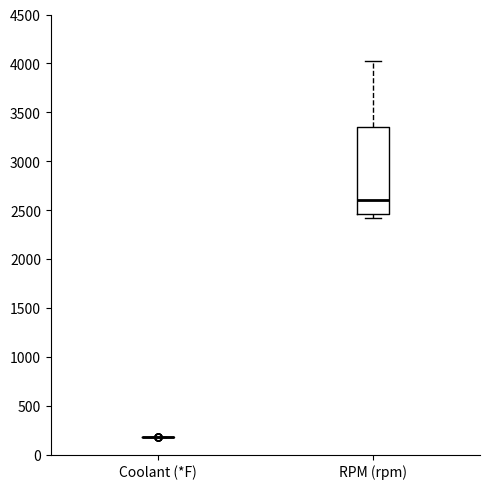

Reading left to right, read every box against the y-axis: the position of its median line, the range the box covers, and the ends of its whiskers. The values are not printed on the chart, so give them approximately, as read against the axis.

Coolant (*F): box collapsed to a line at 200, whiskers 200 to 200
RPM (rpm): median 2600, box 2450 to 3350, whiskers 2400 to 4000